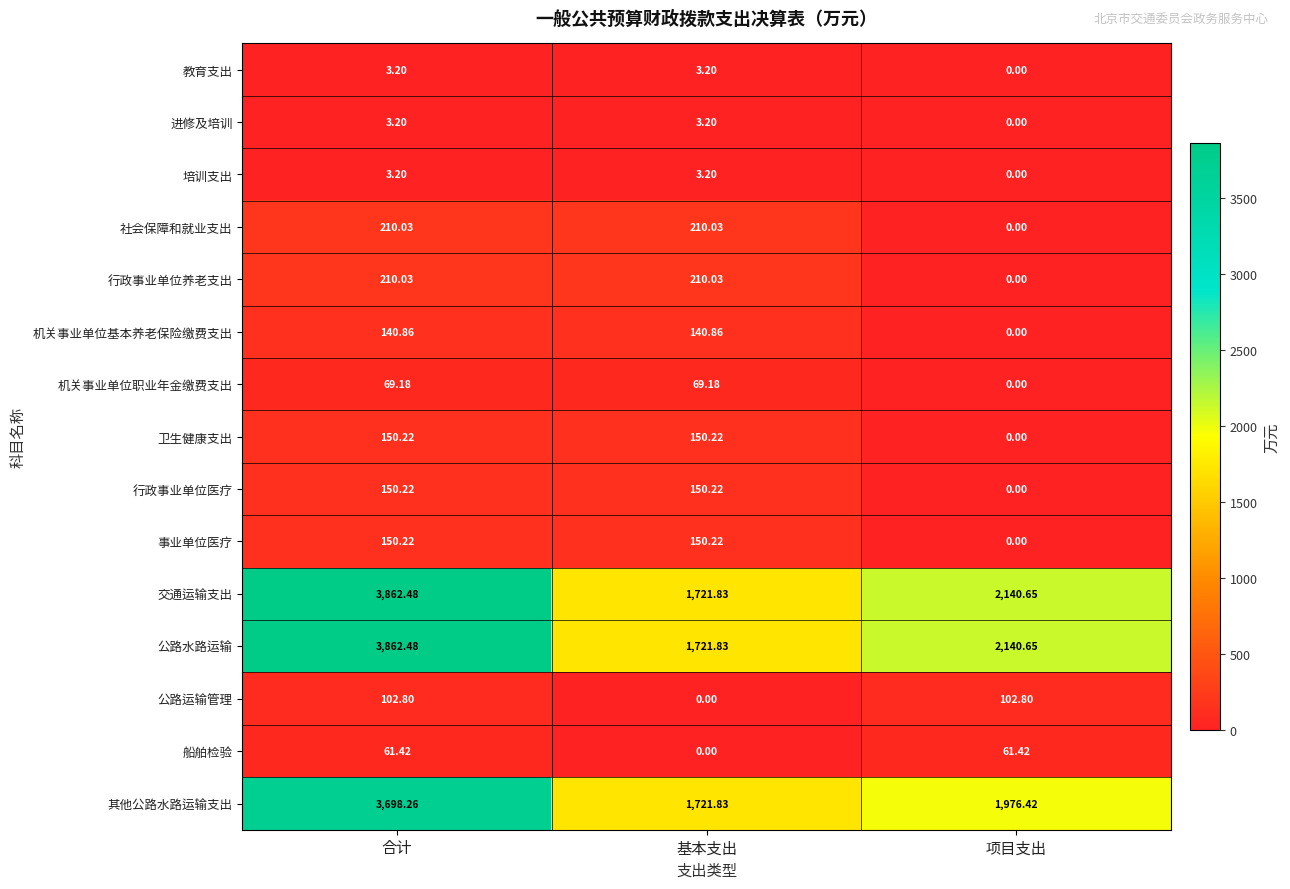

Which series changed the most between 合计 and 项目支出?

其他公路水路运输支出